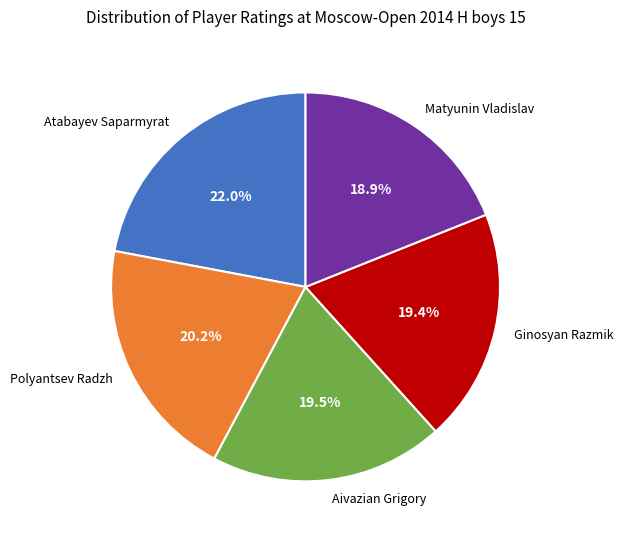

Is the sum of Atabayev Saparmyrat and Matyunin Vladislav greater than half?

No